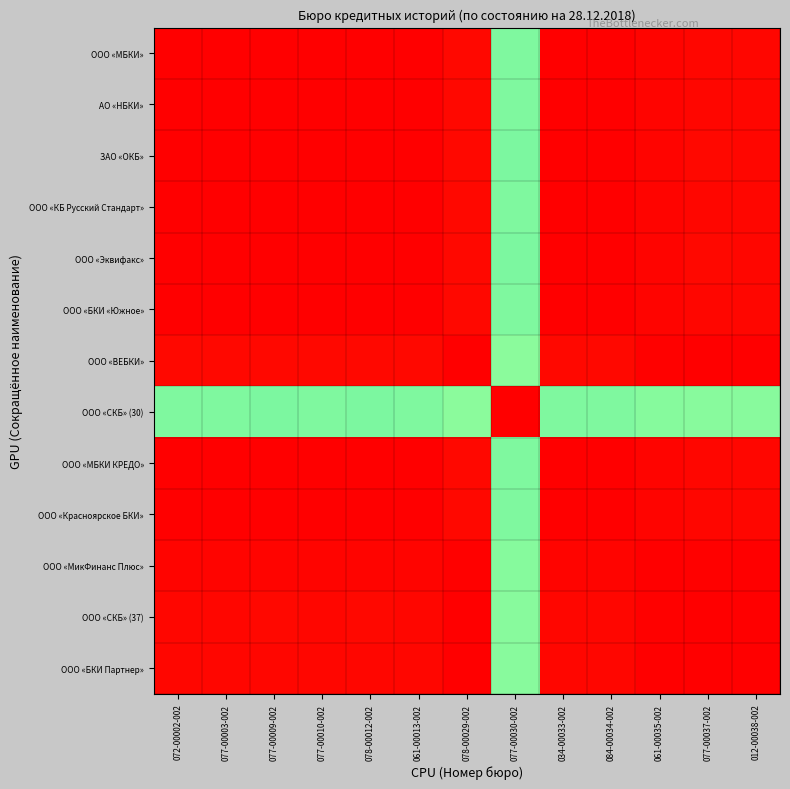

Reading right to left, transcribe all the data shown in this chart.

ООО «МБКИ»: 012-00038-002=0.0	077-00037-002=0.0	061-00035-002=0.0	084-00034-002=0.0	034-00033-002=0.0	077-00030-002=0.8	078-00029-002=0.0	061-00013-002=0.0	078-00012-002=0.0	077-00010-002=0.0	077-00009-002=0.0	077-00003-002=0.0	072-00002-002=0.0
АО «НБКИ»: 012-00038-002=0.0	077-00037-002=0.0	061-00035-002=0.0	084-00034-002=0.0	034-00033-002=0.0	077-00030-002=0.8	078-00029-002=0.0	061-00013-002=0.0	078-00012-002=0.0	077-00010-002=0.0	077-00009-002=0.0	077-00003-002=0.0	072-00002-002=0.0
ЗАО «ОКБ»: 012-00038-002=0.0	077-00037-002=0.0	061-00035-002=0.0	084-00034-002=0.0	034-00033-002=0.0	077-00030-002=0.8	078-00029-002=0.0	061-00013-002=0.0	078-00012-002=0.0	077-00010-002=0.0	077-00009-002=0.0	077-00003-002=0.0	072-00002-002=0.0
ООО «КБ Русский Стандарт»: 012-00038-002=0.0	077-00037-002=0.0	061-00035-002=0.0	084-00034-002=0.0	034-00033-002=0.0	077-00030-002=0.8	078-00029-002=0.0	061-00013-002=0.0	078-00012-002=0.0	077-00010-002=0.0	077-00009-002=0.0	077-00003-002=0.0	072-00002-002=0.0
ООО «Эквифакс»: 012-00038-002=0.0	077-00037-002=0.0	061-00035-002=0.0	084-00034-002=0.0	034-00033-002=0.0	077-00030-002=0.8	078-00029-002=0.0	061-00013-002=0.0	078-00012-002=0.0	077-00010-002=0.0	077-00009-002=0.0	077-00003-002=0.0	072-00002-002=0.0
ООО «БКИ «Южное»: 012-00038-002=0.0	077-00037-002=0.0	061-00035-002=0.0	084-00034-002=0.0	034-00033-002=0.0	077-00030-002=0.8	078-00029-002=0.0	061-00013-002=0.0	078-00012-002=0.0	077-00010-002=0.0	077-00009-002=0.0	077-00003-002=0.0	072-00002-002=0.0
ООО «ВЕБКИ»: 012-00038-002=0.0	077-00037-002=0.0	061-00035-002=0.0	084-00034-002=0.0	034-00033-002=0.0	077-00030-002=0.8	078-00029-002=0.0	061-00013-002=0.0	078-00012-002=0.0	077-00010-002=0.0	077-00009-002=0.0	077-00003-002=0.0	072-00002-002=0.0
ООО «СКБ» (30): 012-00038-002=0.8	077-00037-002=0.8	061-00035-002=0.8	084-00034-002=0.8	034-00033-002=0.8	077-00030-002=0.0	078-00029-002=0.8	061-00013-002=0.8	078-00012-002=0.8	077-00010-002=0.8	077-00009-002=0.8	077-00003-002=0.8	072-00002-002=0.8
ООО «МБКИ КРЕДО»: 012-00038-002=0.0	077-00037-002=0.0	061-00035-002=0.0	084-00034-002=0.0	034-00033-002=0.0	077-00030-002=0.8	078-00029-002=0.0	061-00013-002=0.0	078-00012-002=0.0	077-00010-002=0.0	077-00009-002=0.0	077-00003-002=0.0	072-00002-002=0.0
ООО «Красноярское БКИ»: 012-00038-002=0.0	077-00037-002=0.0	061-00035-002=0.0	084-00034-002=0.0	034-00033-002=0.0	077-00030-002=0.8	078-00029-002=0.0	061-00013-002=0.0	078-00012-002=0.0	077-00010-002=0.0	077-00009-002=0.0	077-00003-002=0.0	072-00002-002=0.0
ООО «МикФинанс Плюс»: 012-00038-002=0.0	077-00037-002=0.0	061-00035-002=0.0	084-00034-002=0.0	034-00033-002=0.0	077-00030-002=0.8	078-00029-002=0.0	061-00013-002=0.0	078-00012-002=0.0	077-00010-002=0.0	077-00009-002=0.0	077-00003-002=0.0	072-00002-002=0.0
ООО «СКБ» (37): 012-00038-002=0.0	077-00037-002=0.0	061-00035-002=0.0	084-00034-002=0.0	034-00033-002=0.0	077-00030-002=0.8	078-00029-002=0.0	061-00013-002=0.0	078-00012-002=0.0	077-00010-002=0.0	077-00009-002=0.0	077-00003-002=0.0	072-00002-002=0.0
ООО «БКИ Партнер»: 012-00038-002=0.0	077-00037-002=0.0	061-00035-002=0.0	084-00034-002=0.0	034-00033-002=0.0	077-00030-002=0.8	078-00029-002=0.0	061-00013-002=0.0	078-00012-002=0.0	077-00010-002=0.0	077-00009-002=0.0	077-00003-002=0.0	072-00002-002=0.0